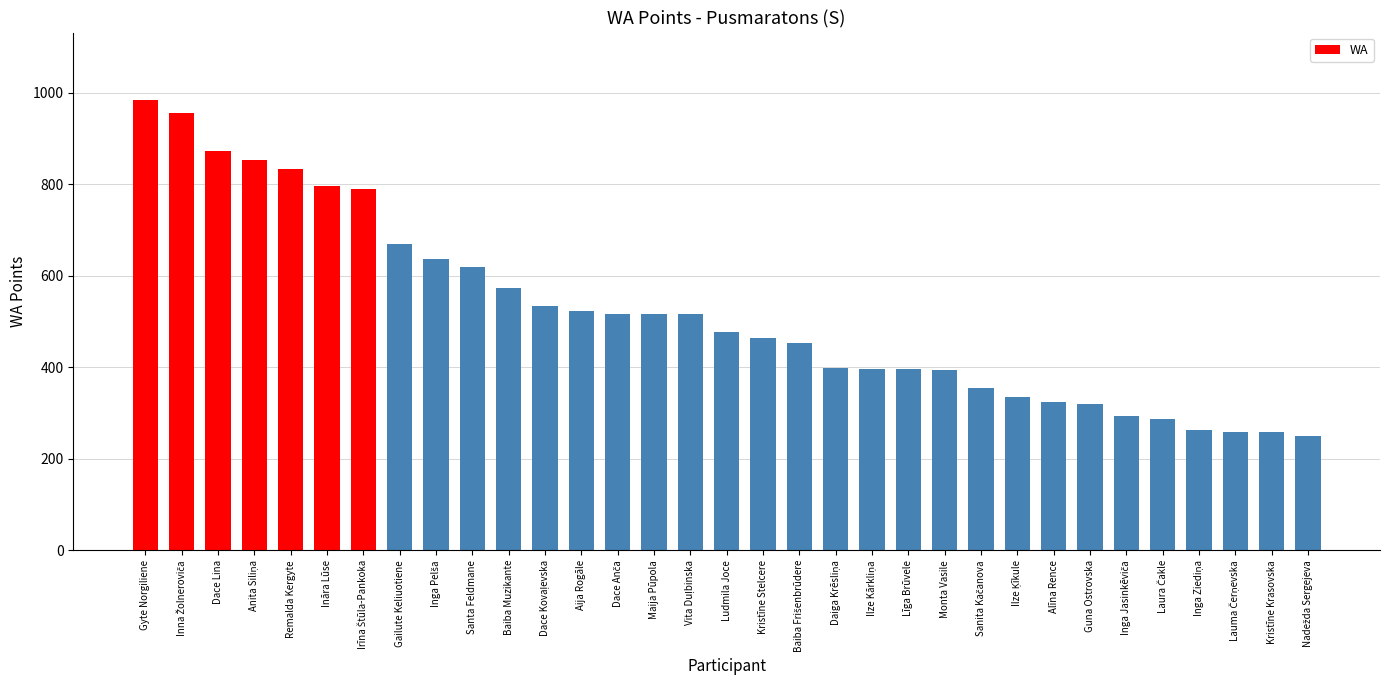

What is the label of the 17th bar from the right?

Ludmila Joce